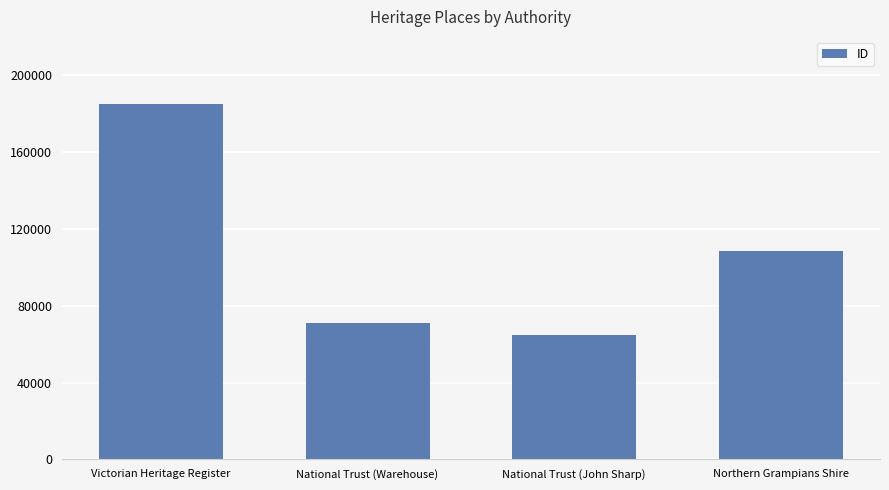

How many data points does each series have?

4